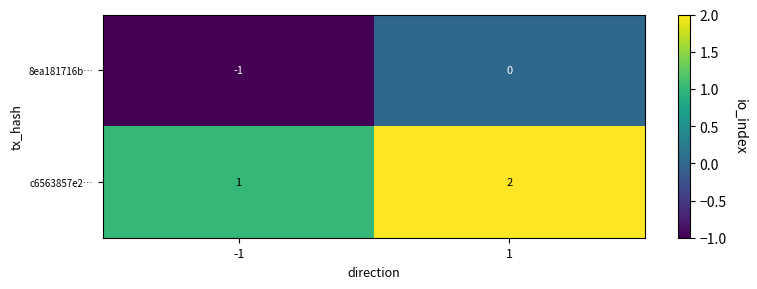

Which label corresponds to the smallest value in the chart?

-1